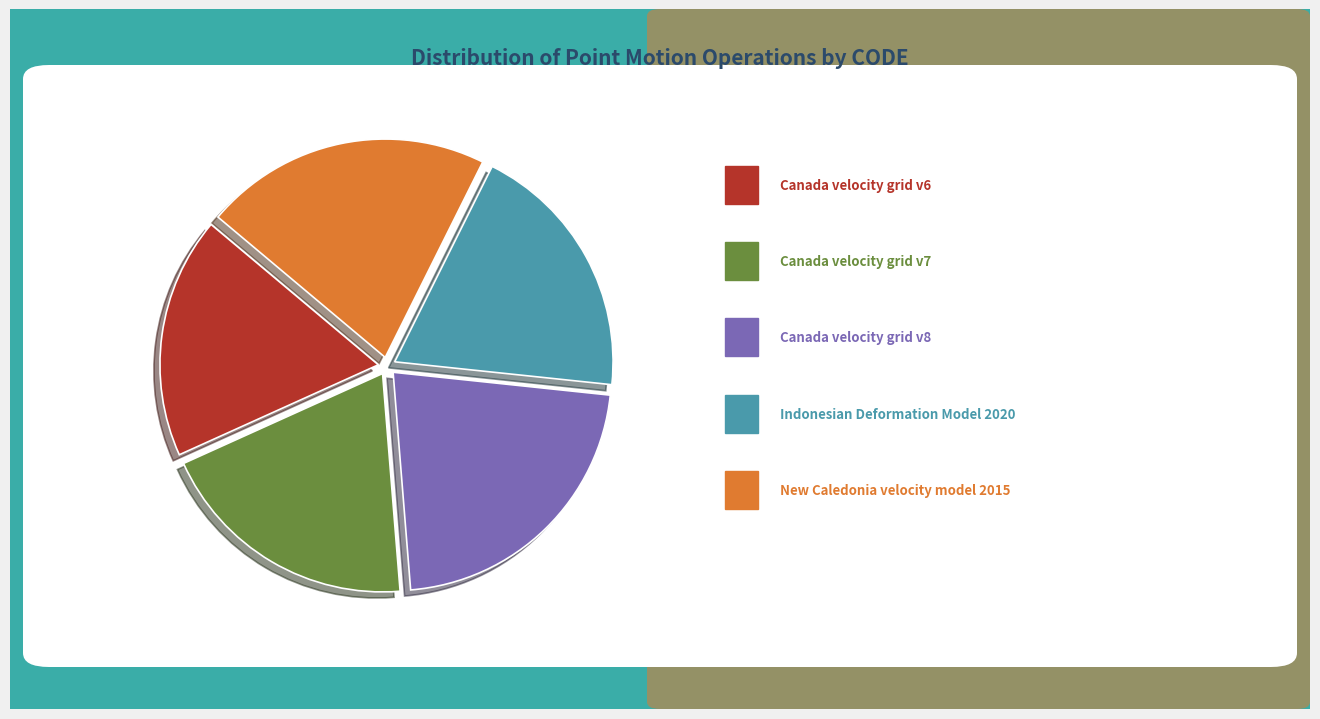

To the nearest percent, what is the difference between the largest and smallest slice percentages?

4%